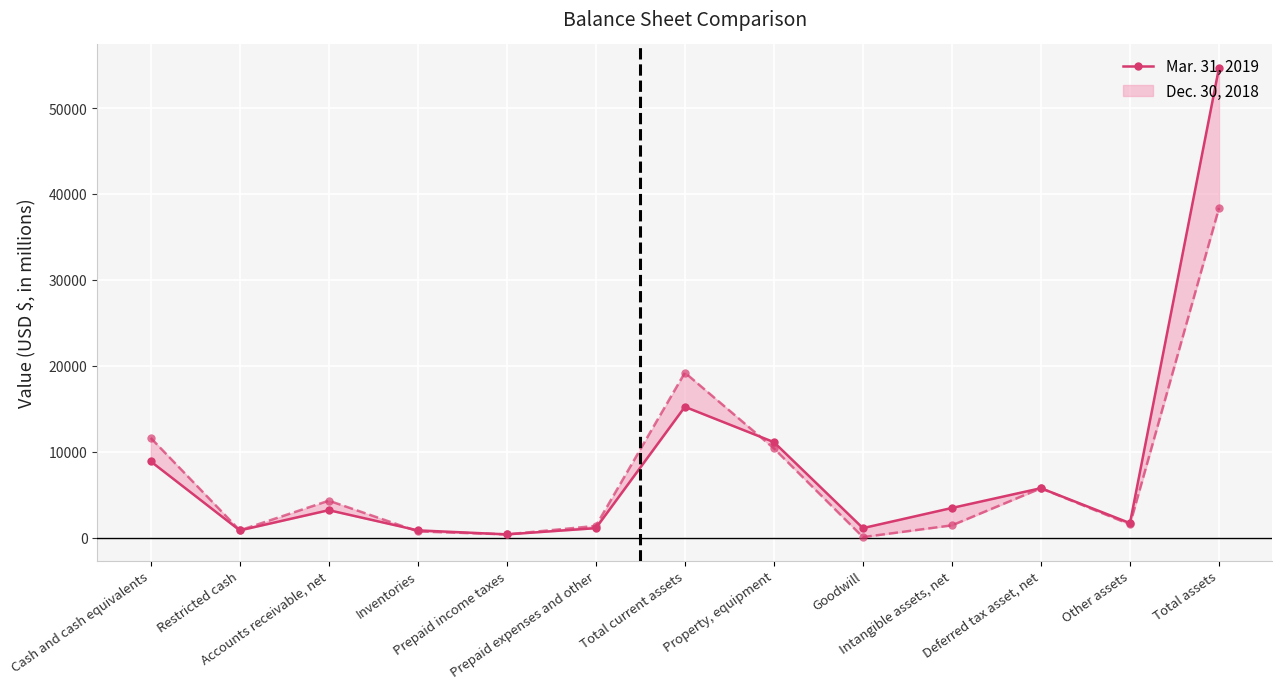

What is the difference between the values at Goodwill and Restricted cash?

264